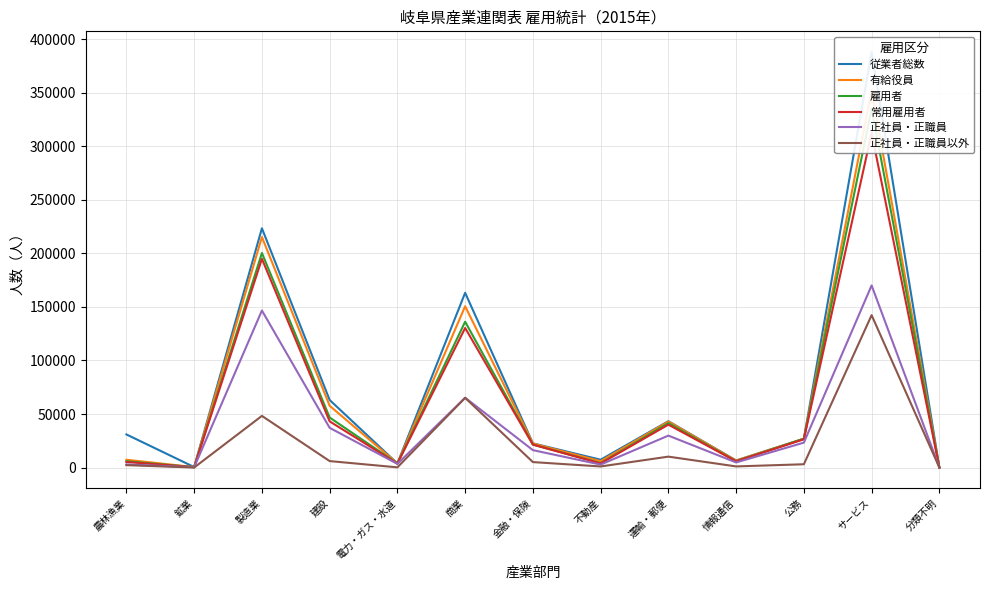

What is the average value of the 正社員・正職員 series?

38679